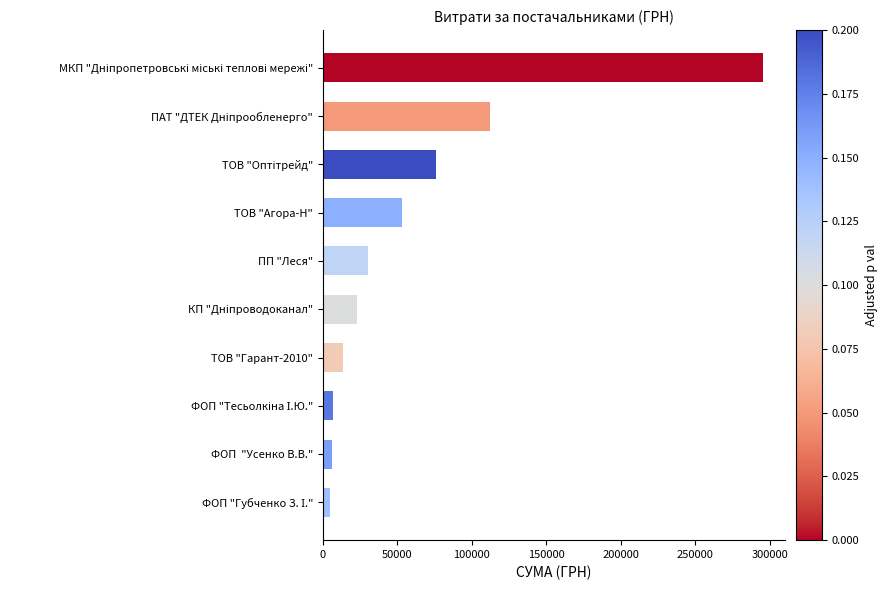

What is the sum of all values?

622470.9